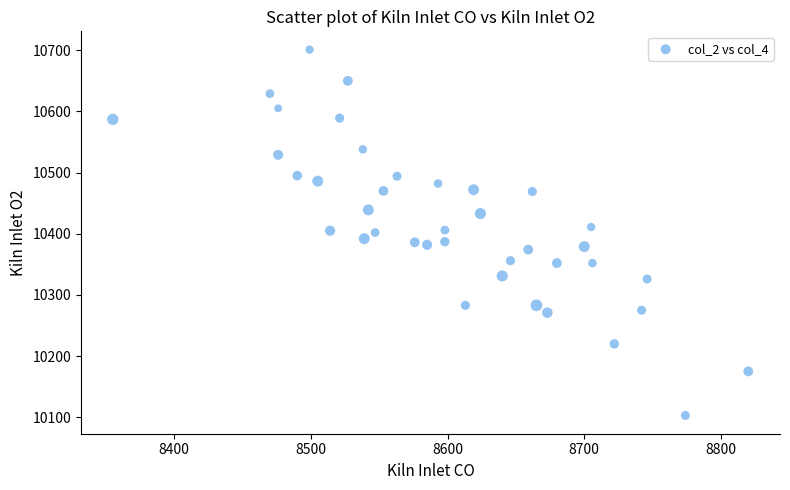

What is the range of Y values (max minus min)?

598